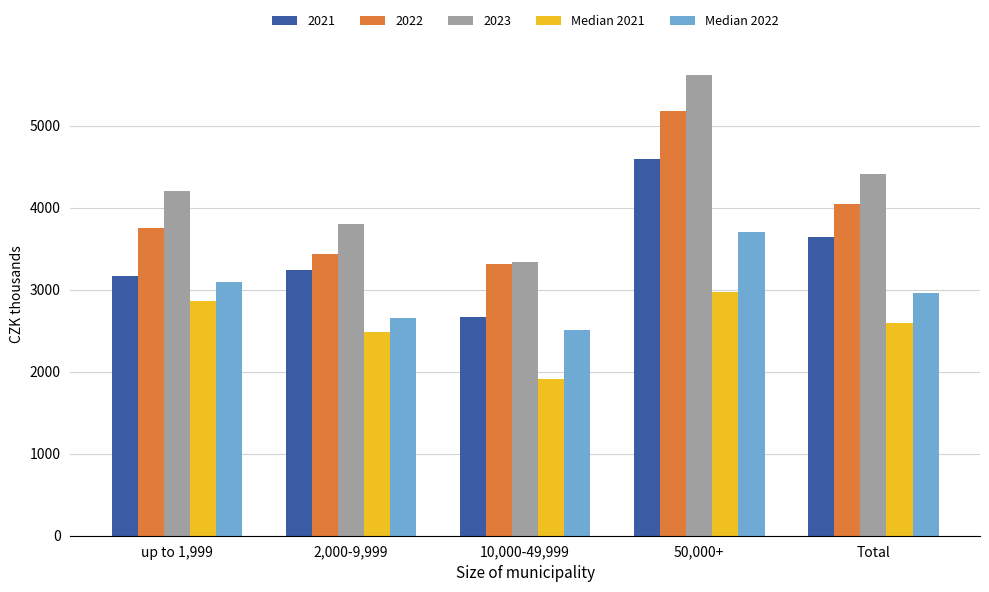

Reading left to right, transcribe all the data shown in this chart.

2021: up to 1,999=3165.2	2,000-9,999=3239.3	10,000-49,999=2668.2	50,000+=4595.4	Total=3644.7
2022: up to 1,999=3757.3	2,000-9,999=3439.0	10,000-49,999=3313.3	50,000+=5176.6	Total=4042.5
2023: up to 1,999=4210.5	2,000-9,999=3803.8	10,000-49,999=3338.2	50,000+=5620.1	Total=4407.9
Median 2021: up to 1,999=2868.7	2,000-9,999=2485.0	10,000-49,999=1910.4	50,000+=2977.8	Total=2595.0
Median 2022: up to 1,999=3094.1	2,000-9,999=2658.0	10,000-49,999=2514.3	50,000+=3700.0	Total=2958.5